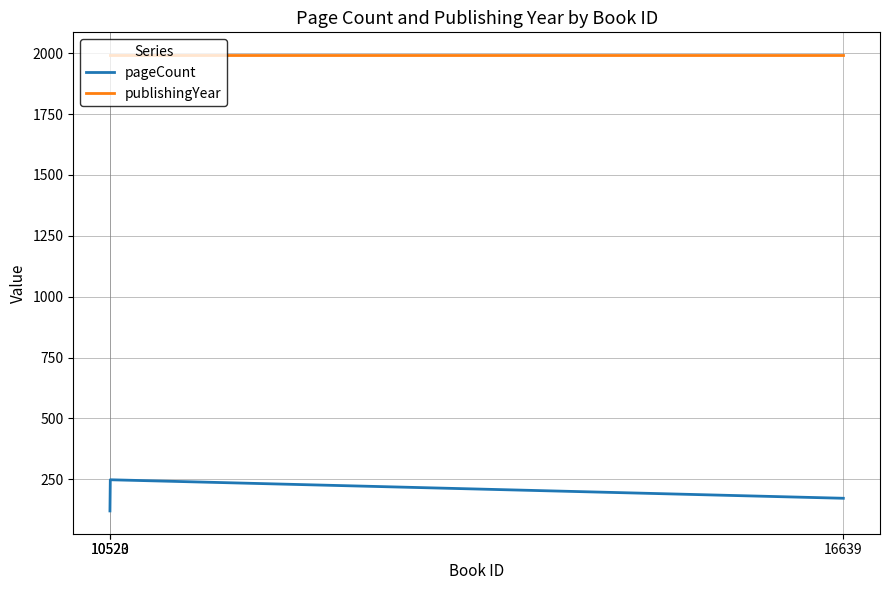

Which series has the largest total across all categories?

publishingYear